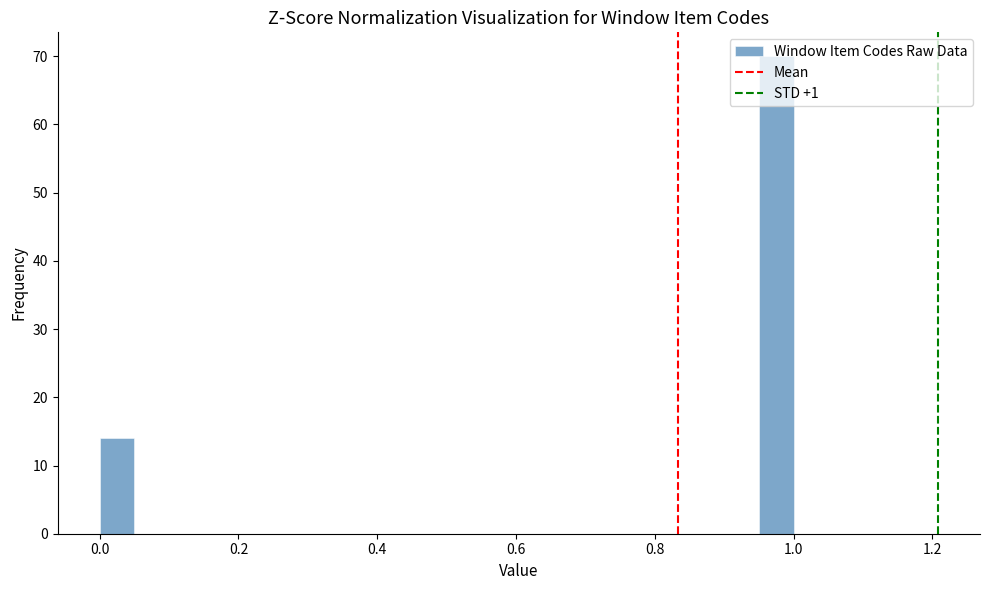

Read against the x-axis, roughly where is the centre of the tallest bar?

0.98